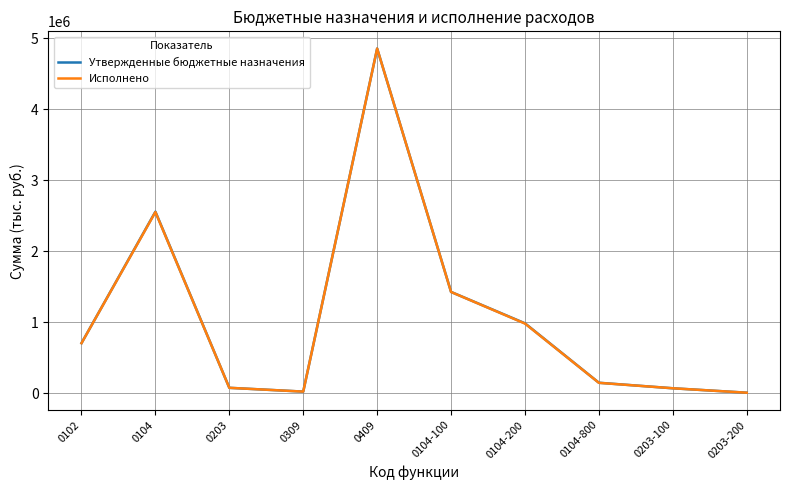

What are all the series names shown in the legend?

Утвержденные бюджетные назначения, Исполнено